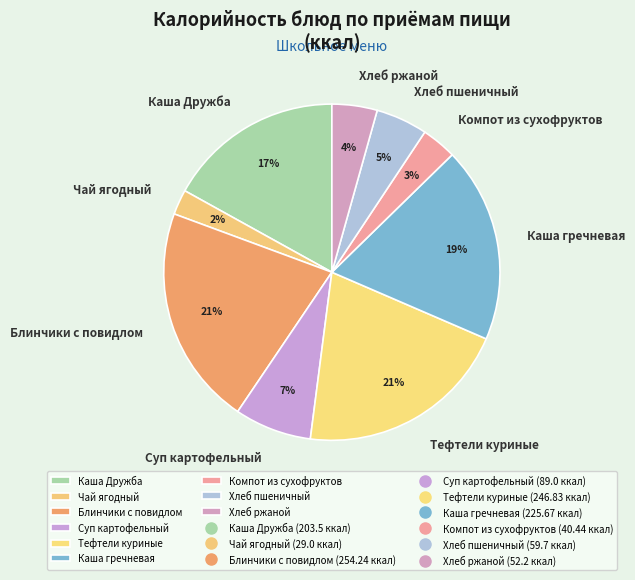

How many segments does this pie chart have?

9